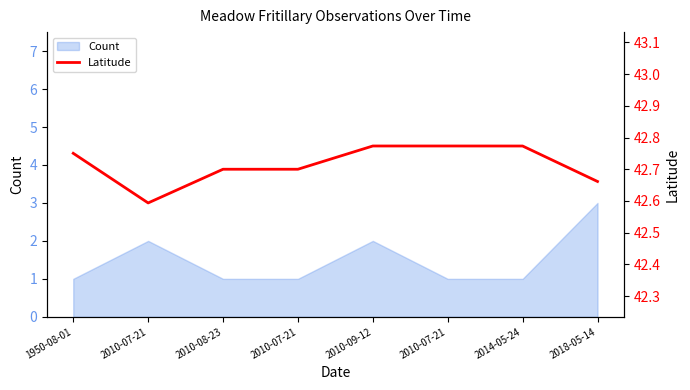

How many points are lower than both their immediate neighbors (excluding endpoints)?

1